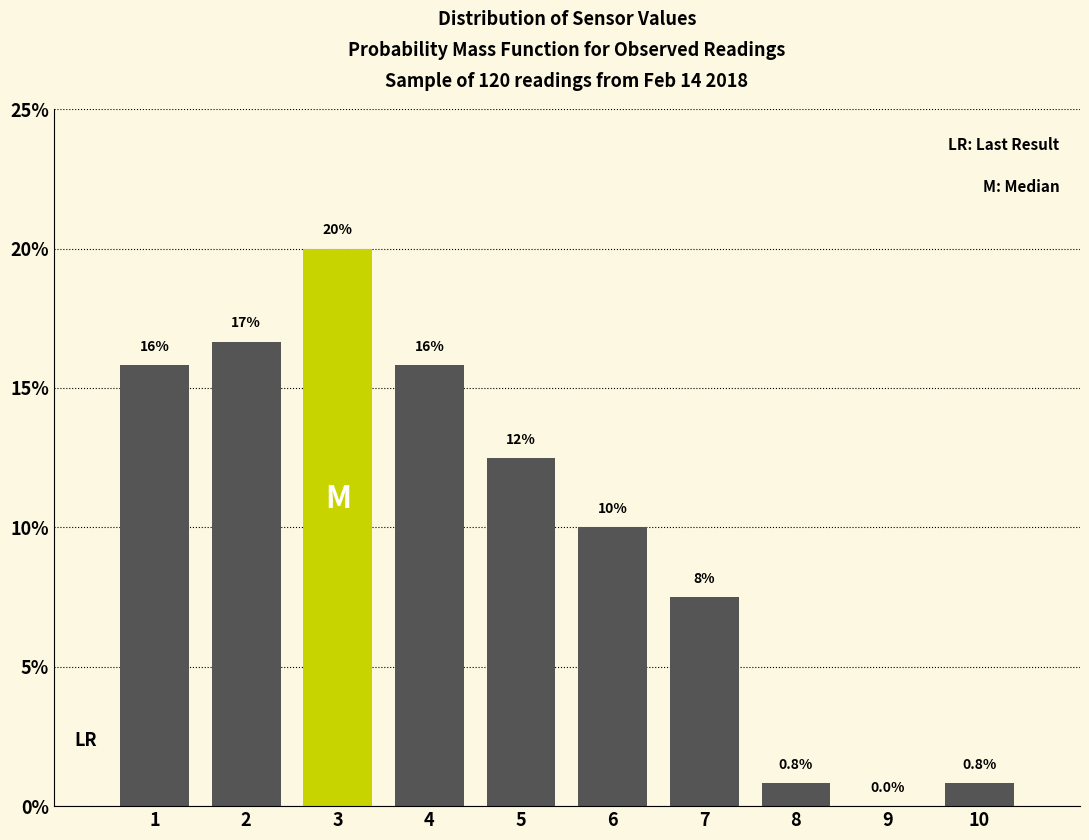

Reading left to right, extract all data points from this chart.

1=15.8	2=16.7	3=20.0	4=15.8	5=12.5	6=10.0	7=7.5	8=0.8	9=0.0	10=0.8